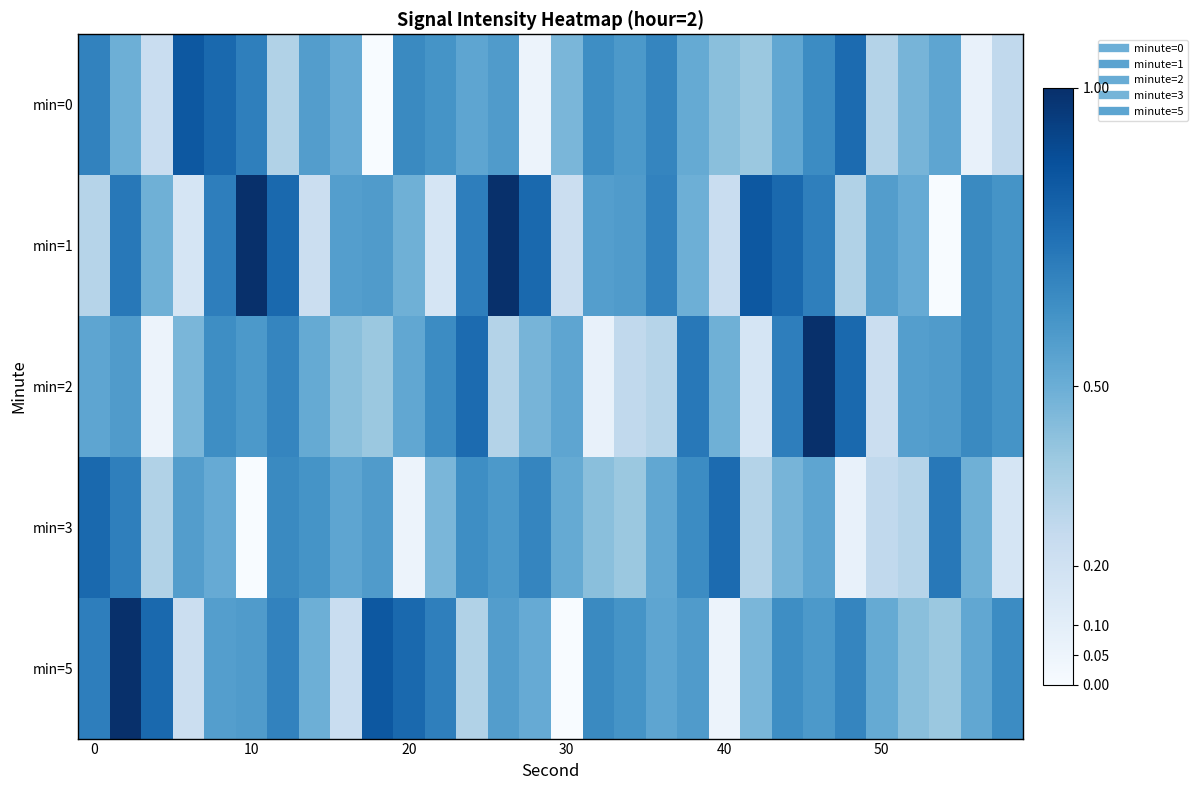

Which series has the widest spread of values?

min=1